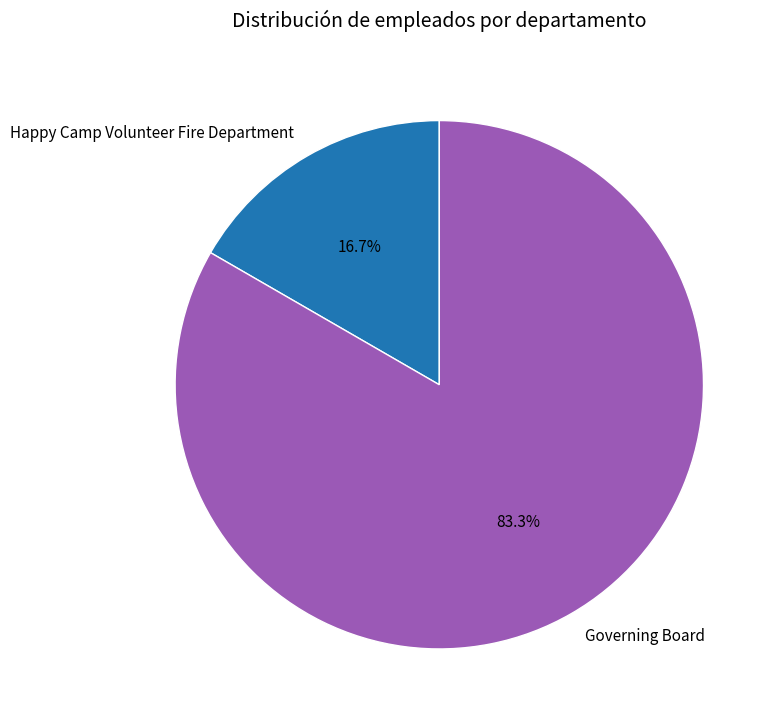

Which category has the biggest portion of the pie?

Governing Board